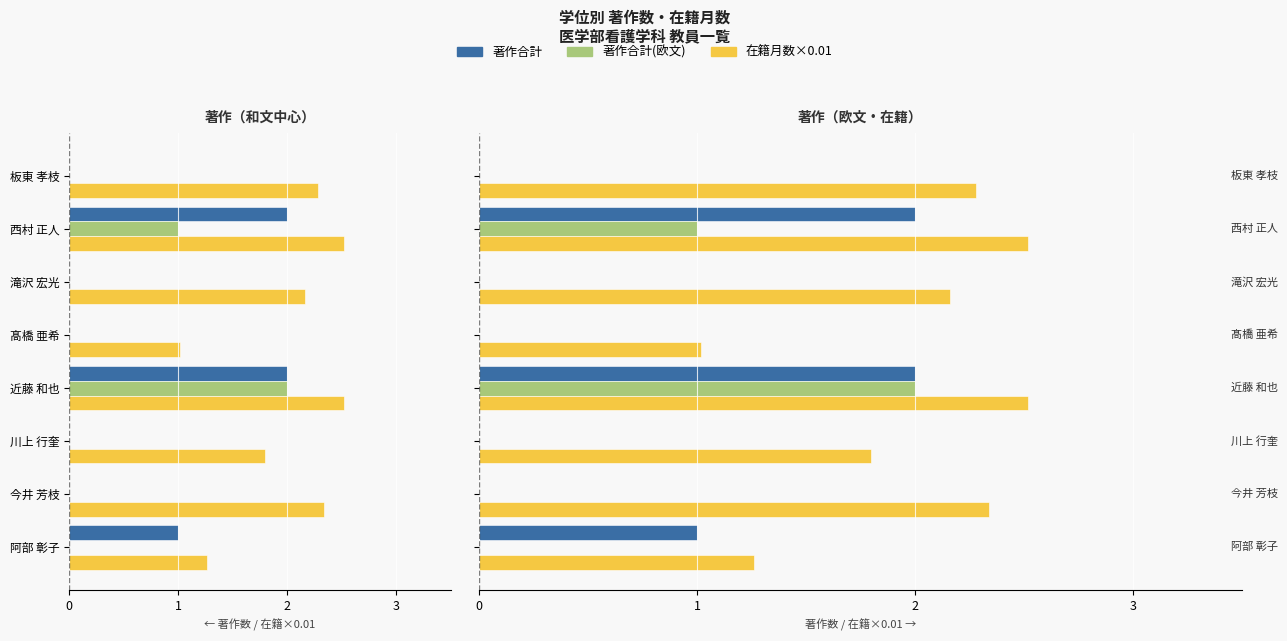

Which series changed the most between 今井 芳枝 and 西村 正人?

著作合計